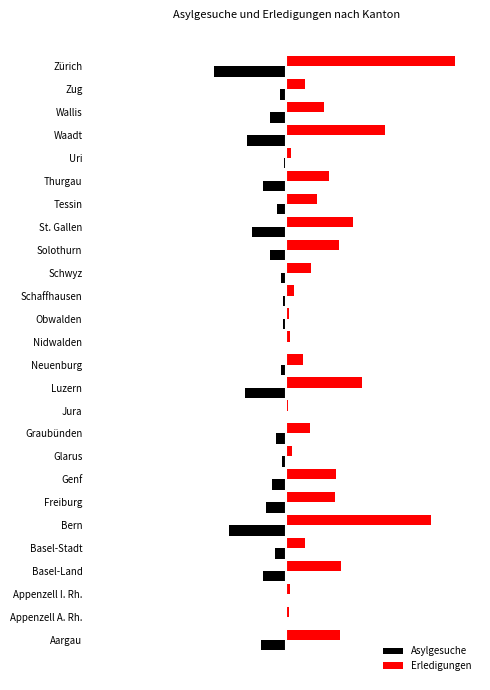

Which series has the largest range (max minus min)?

Erledigungen